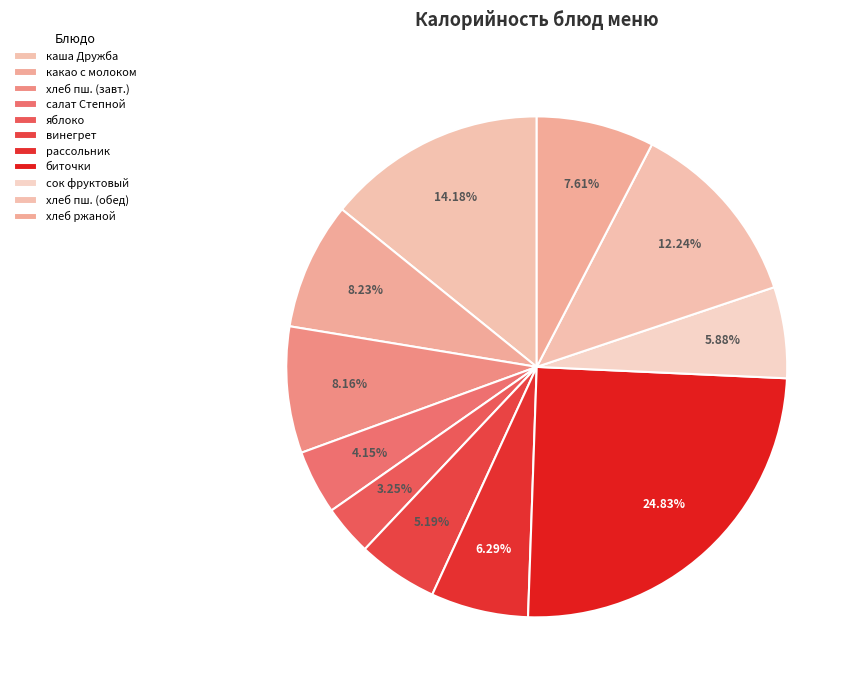

Count the number of slices in the pie.

11